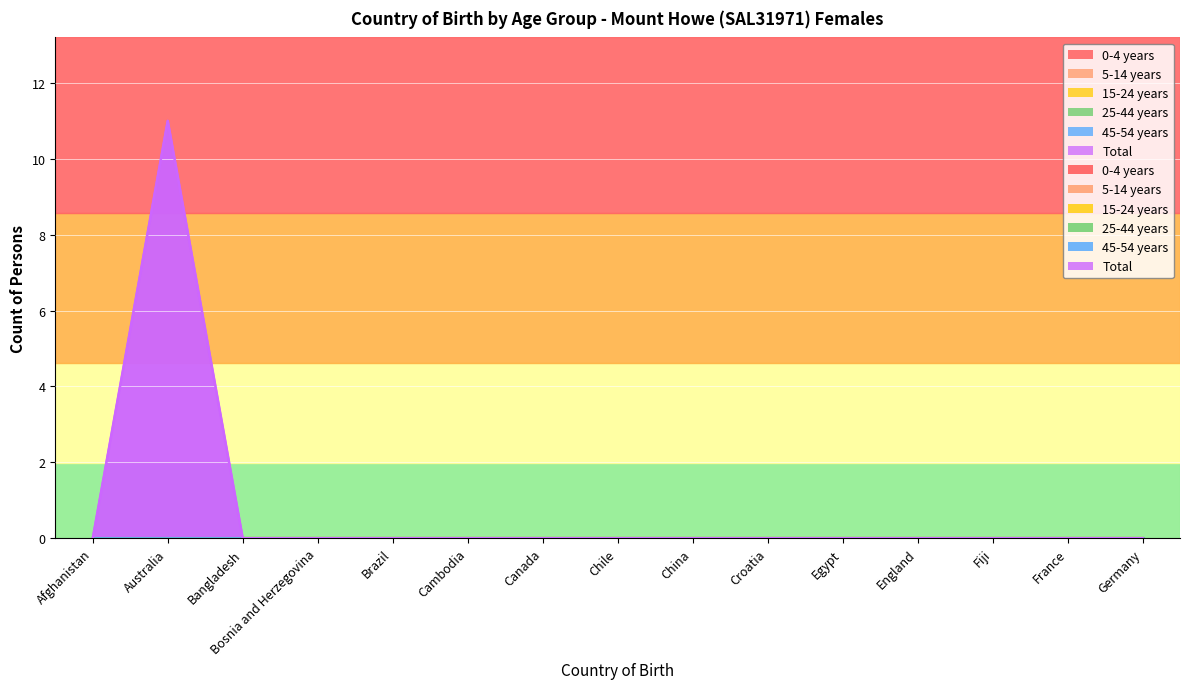

Which series has the widest spread of values?

Total